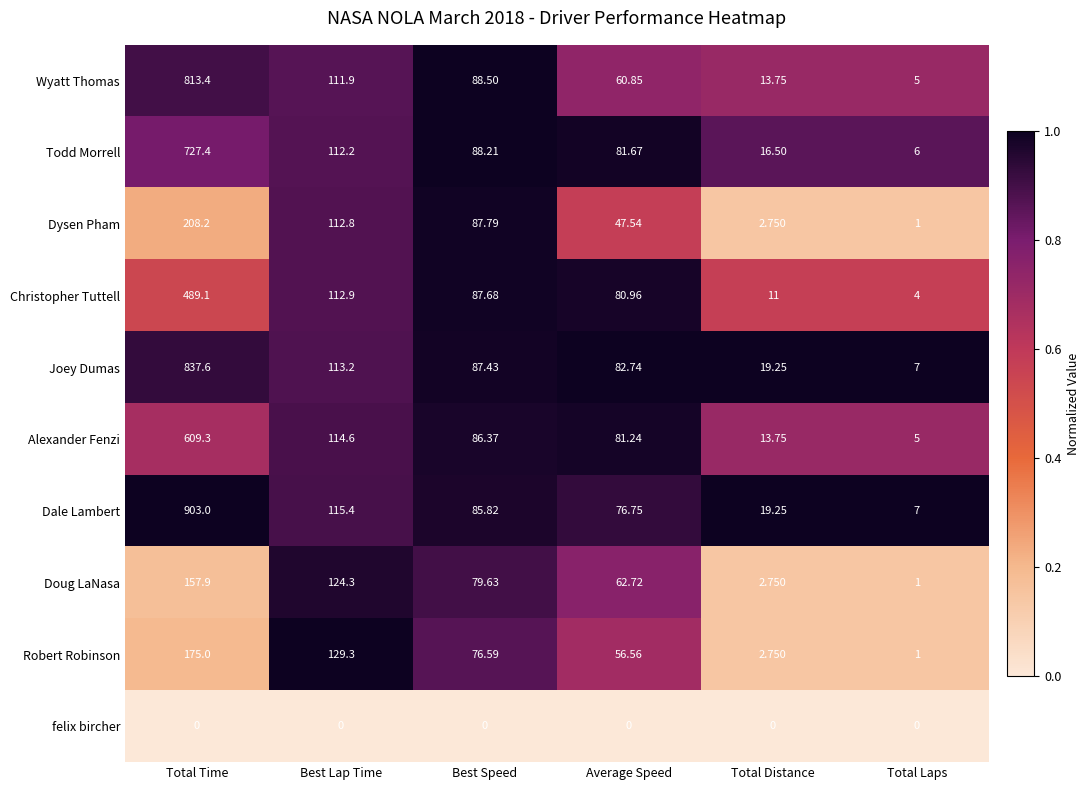

What is the spread (max minus min) of values at Total Laps?

7.0